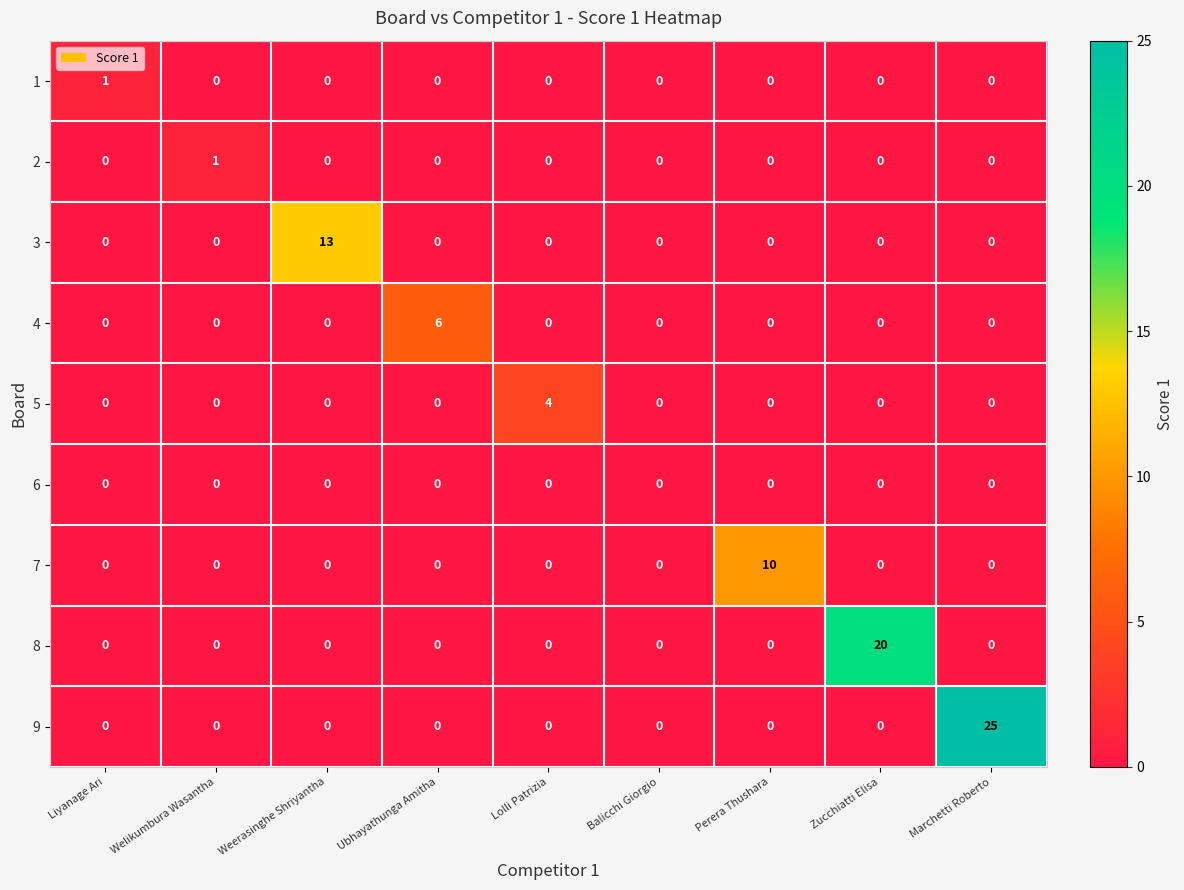

At which category is the sum across all series the highest?

Marchetti Roberto